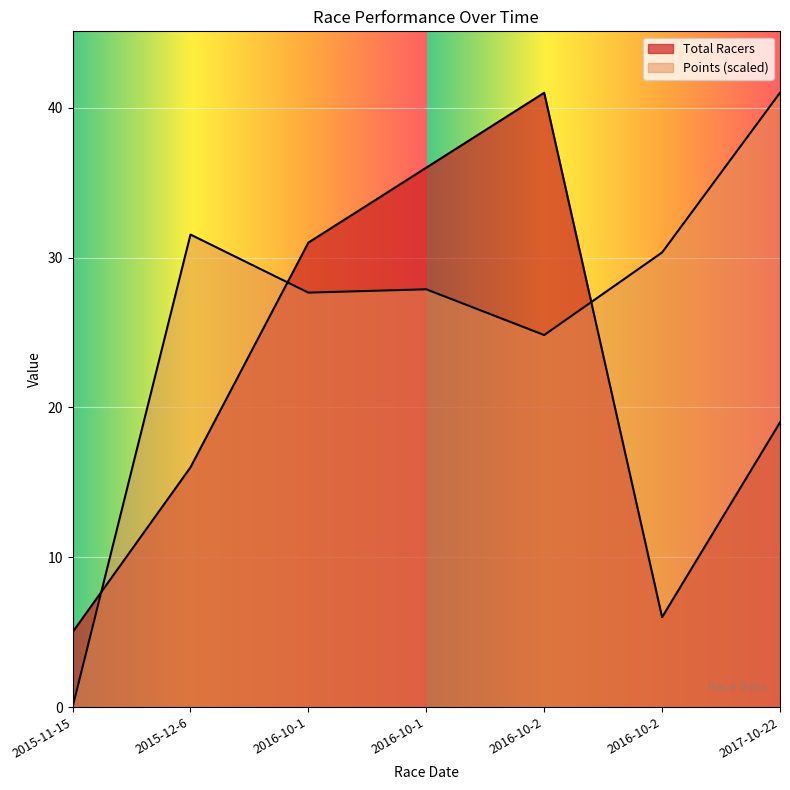

How many lines are shown in the chart?

2